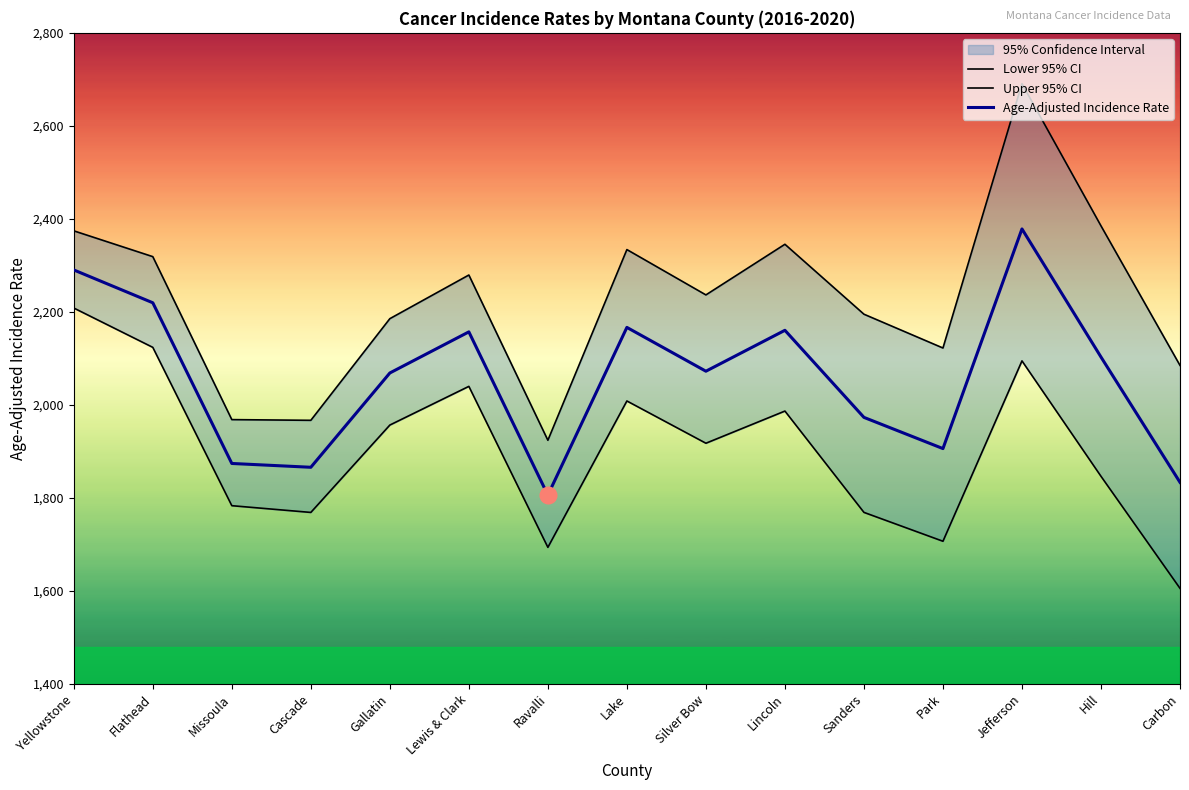

What is the value of the Upper 95% CI point at the 2nd from the left?

2318.7